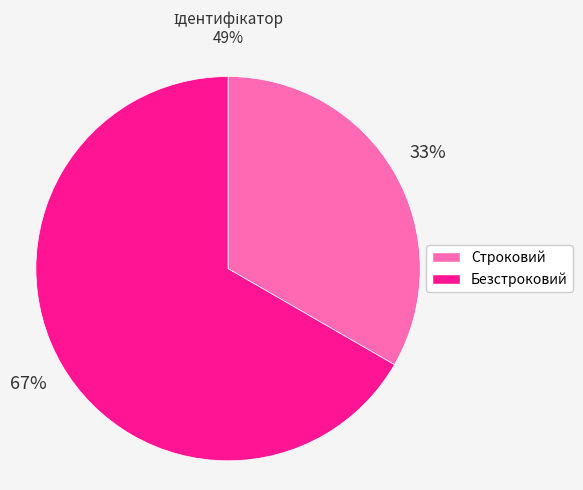

What is the ratio of the value at Безстроковий to the value at Строковий?

2.0